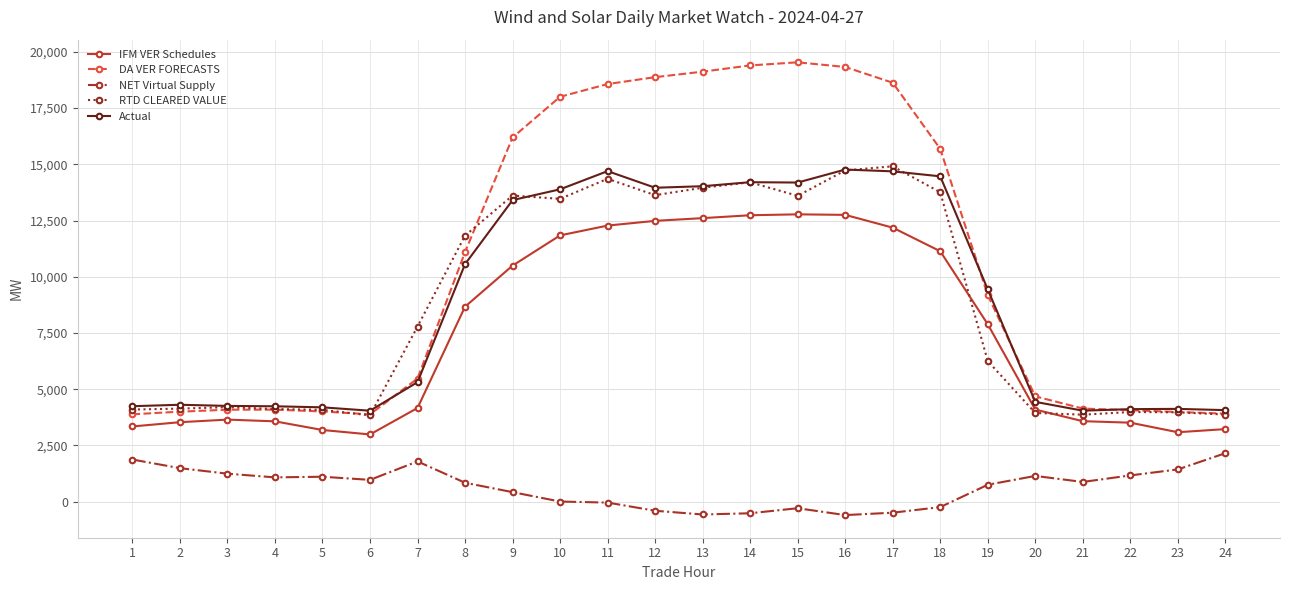

Where is RTD CLEARED VALUE nearest to the value 9373?

7